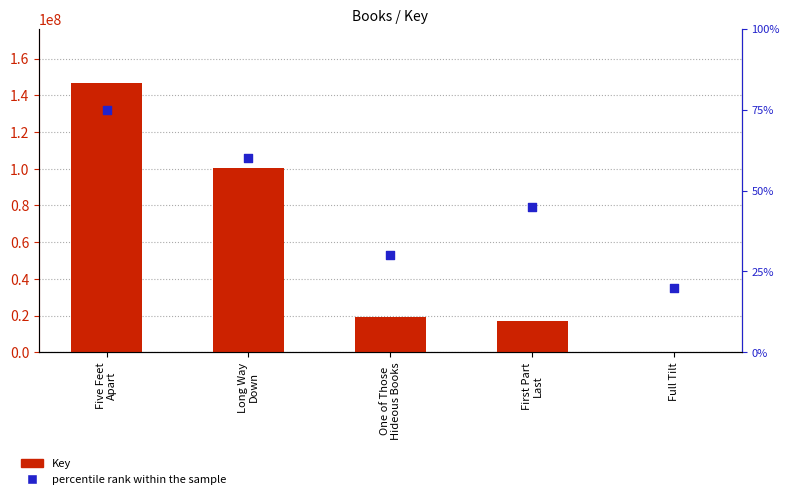

Is the value of percentile rank within the sample at First Part
Last greater than the value of Key at Full Tilt?

No